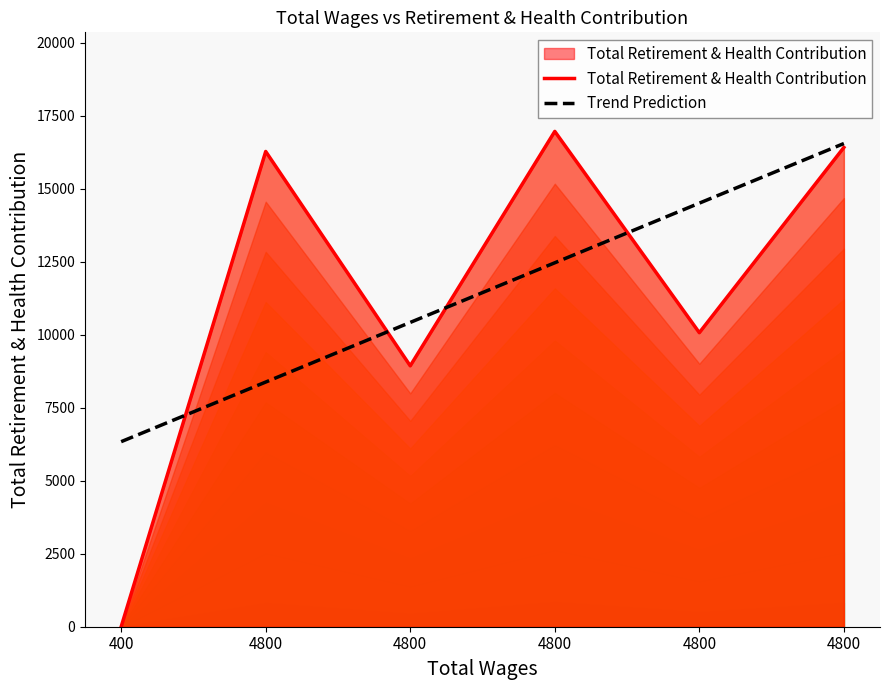

True or false: Trend Prediction and Total Retirement & Health Contribution cross at least once.

True